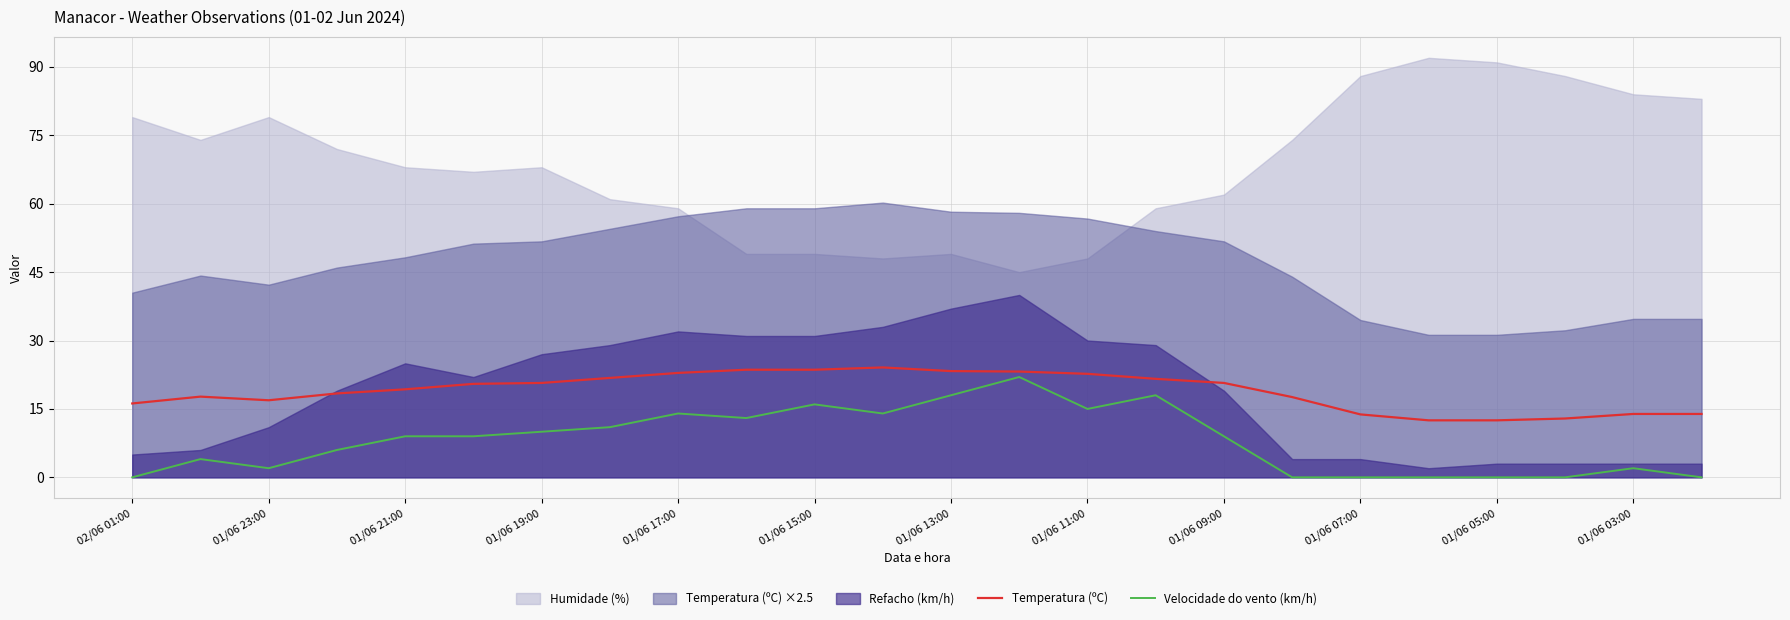

How many values in the Velocidade do vento (km/h) series exceed 9?

10